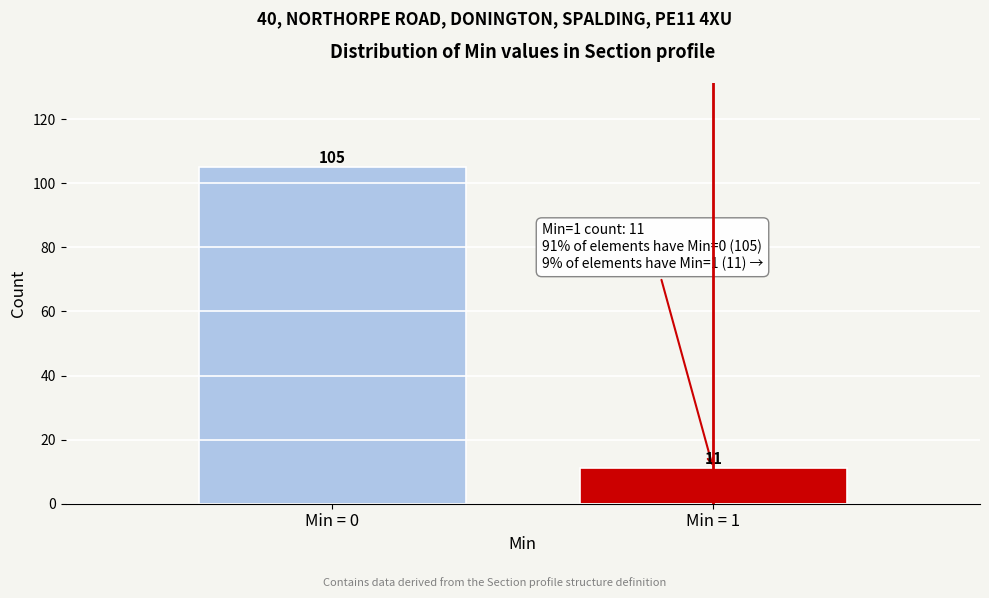

Reading left to right, transcribe all the data shown in this chart.

Min = 0=105	Min = 1=11